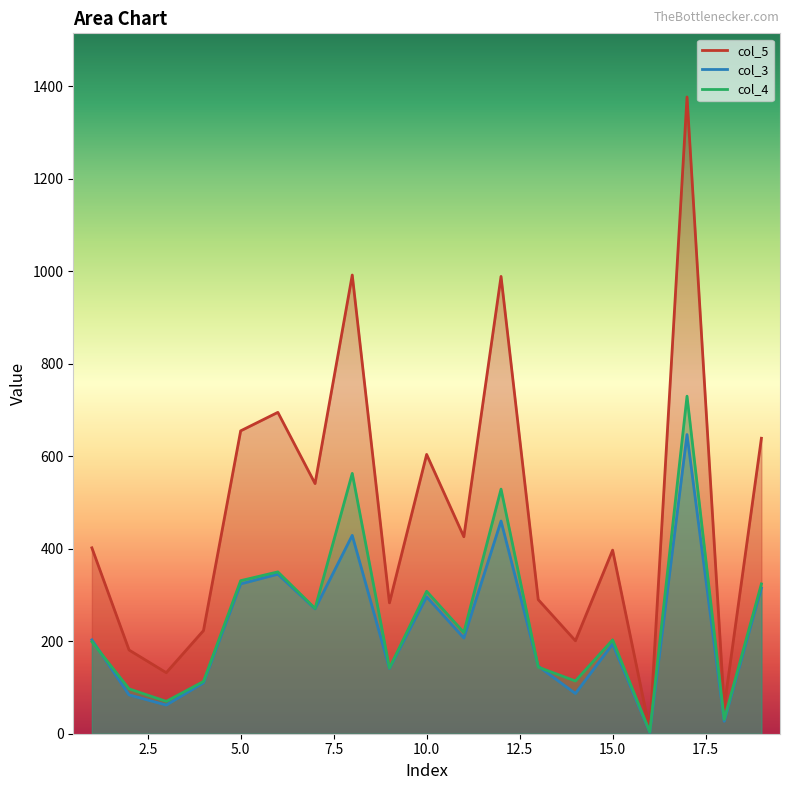

Rank the categories by col_5 value from highest to lowest.

17, 8, 12, 6, 5, 19, 10, 7, 11, 1, 15, 13, 9, 4, 14, 2, 3, 18, 16